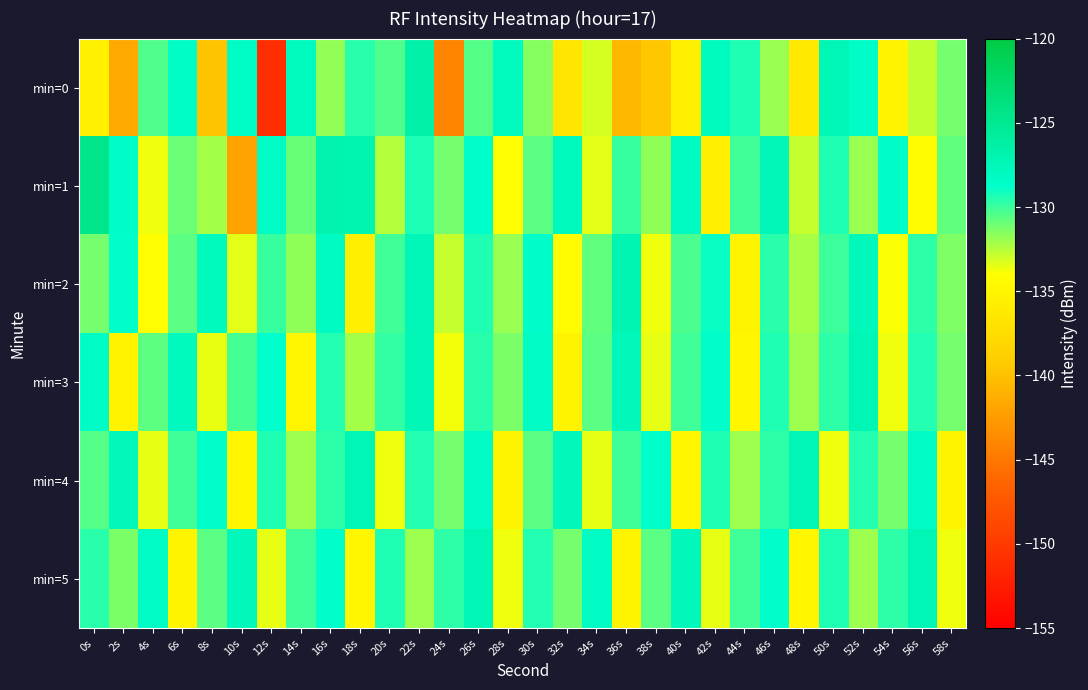

Which series changed the most between 2s and 38s?

min=2